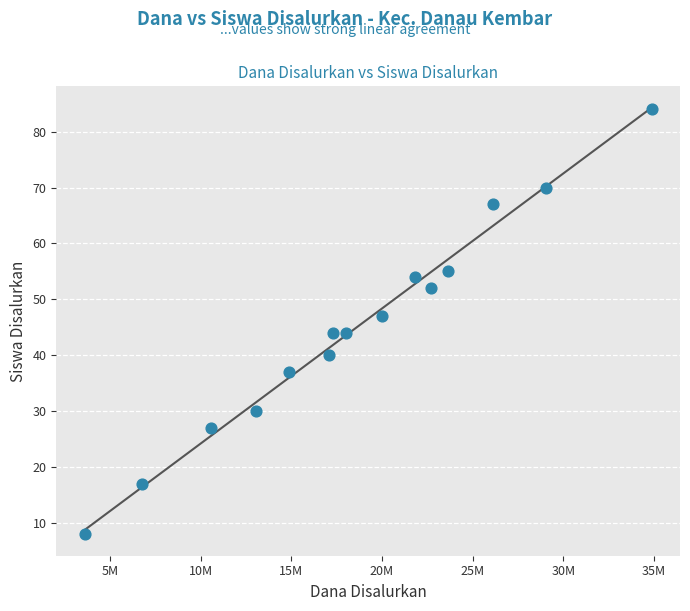

What is the range of Y values (max minus min)?

76